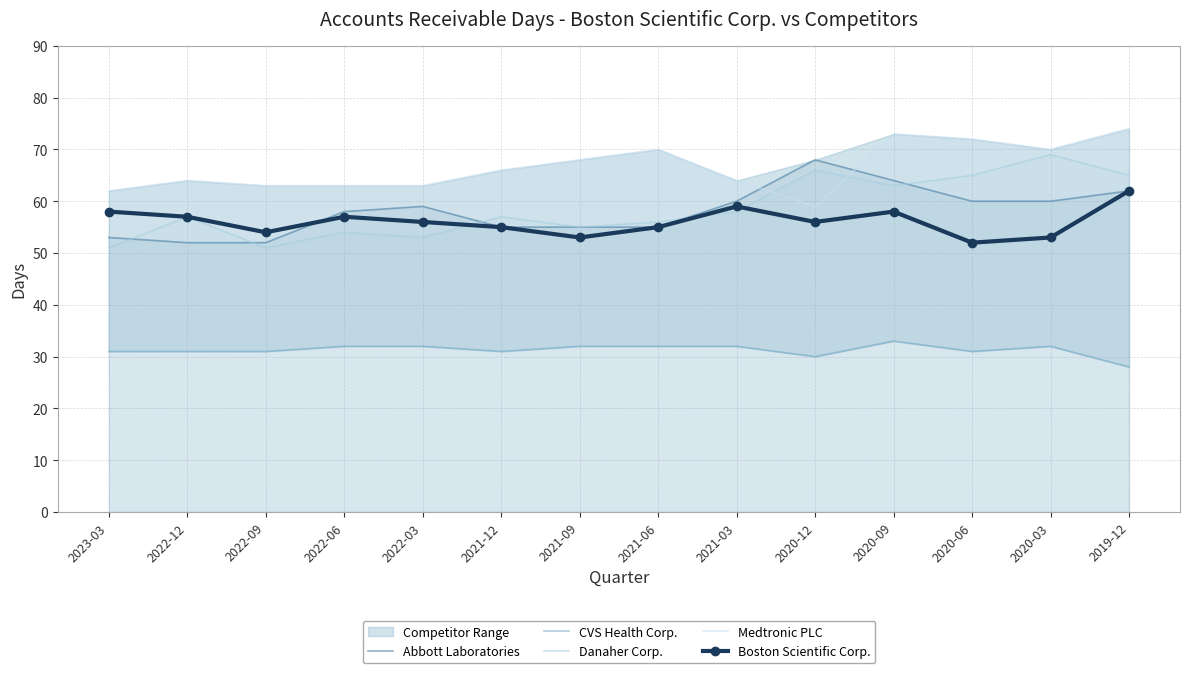

At how many categories does at least one series exceed 55?

14